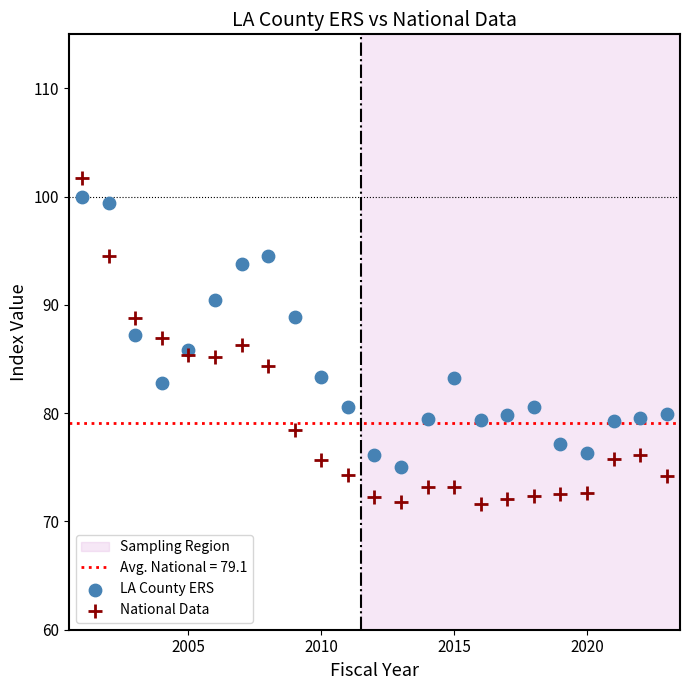

Which series has the largest Y range (max minus min)?

National Data